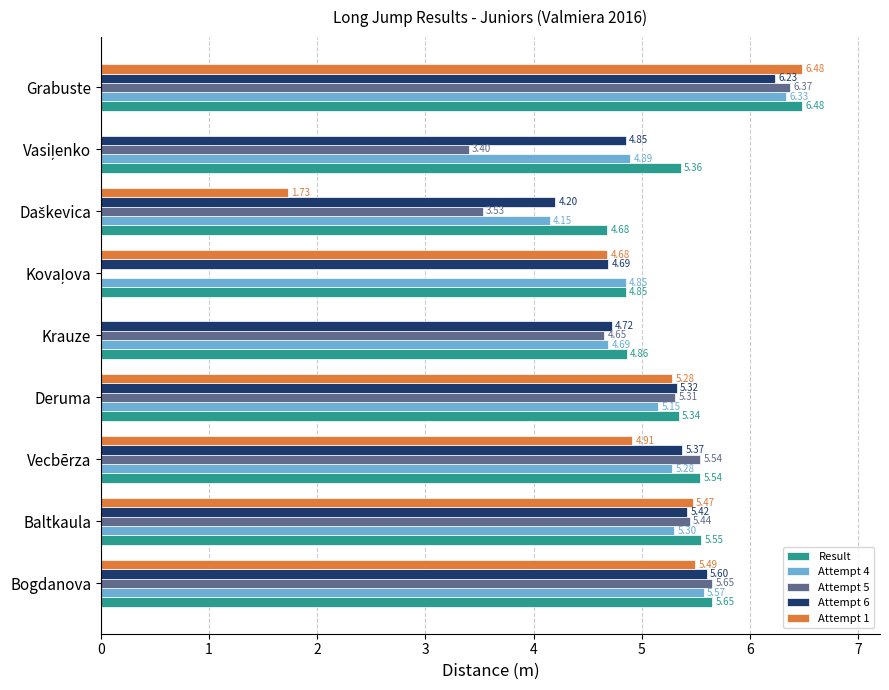

Count the number of categories in the chart.

9